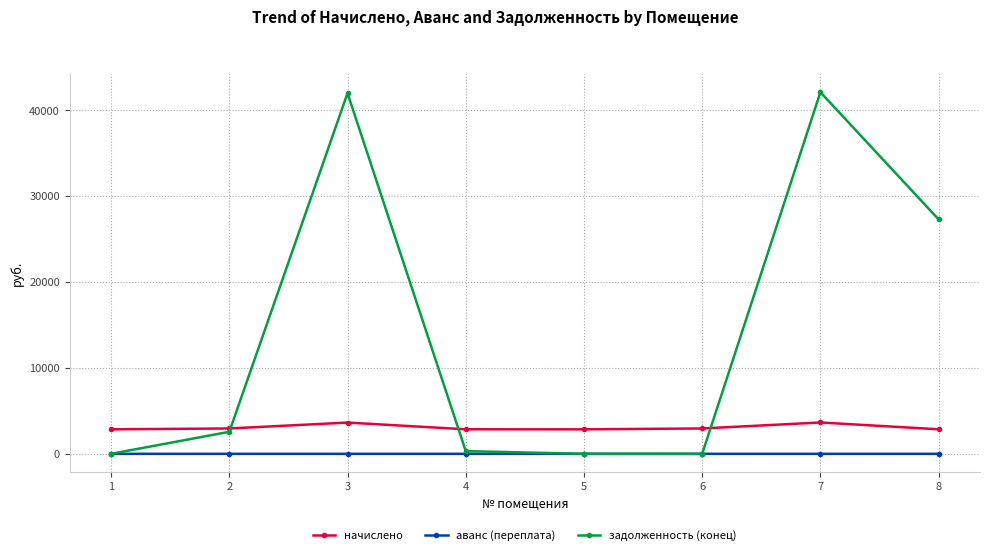

What is the sum of the начислено values at 5 and 8?

5709.7